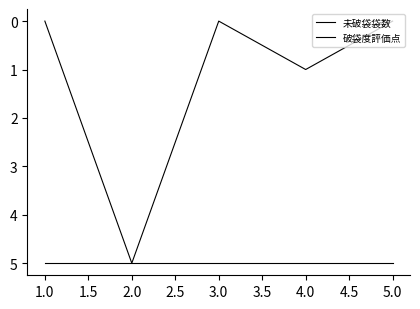

Does the chart display data point markers on the line(s)?

No